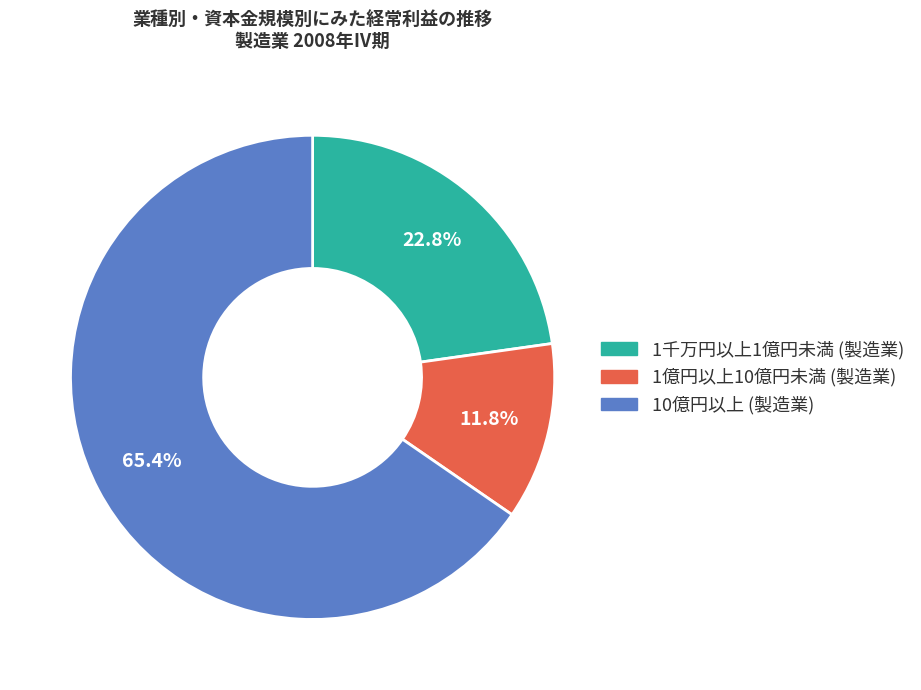

Combined, do 1千万円以上1億円未満 (製造業) and 1億円以上10億円未満 (製造業) account for over 50%?

No